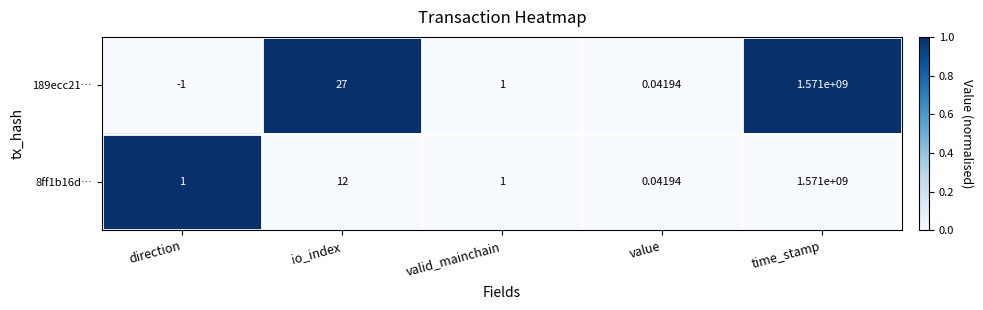

At which category is the sum across all series the highest?

time_stamp